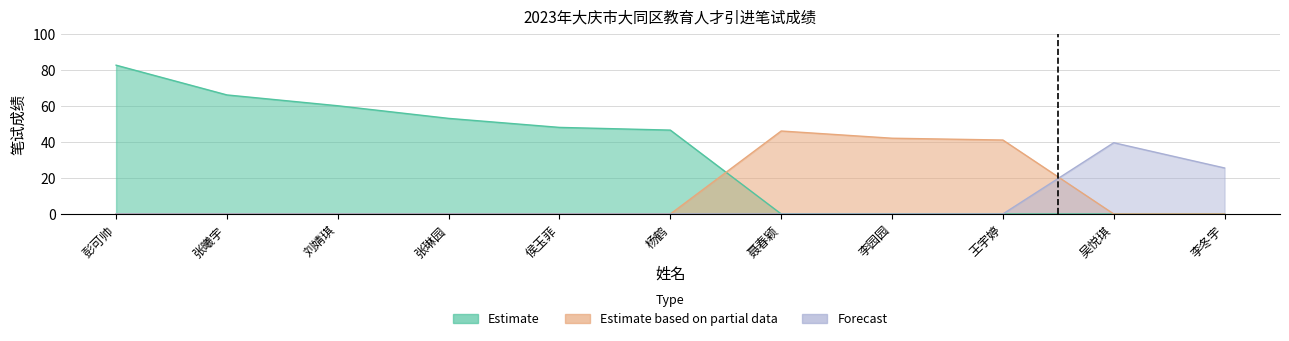

At which label is the value closest to 54?

张琳园